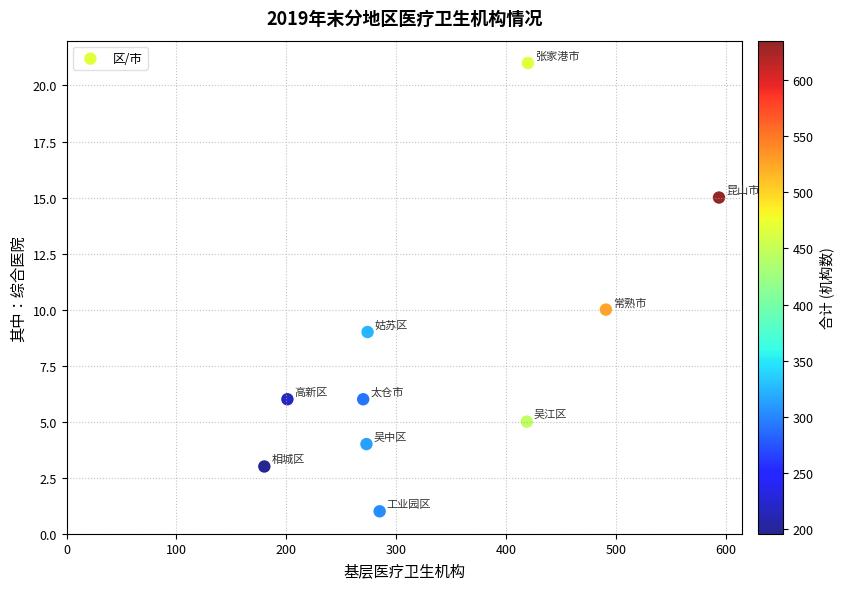

What Y value in the scatter plot is closest to 11?

10